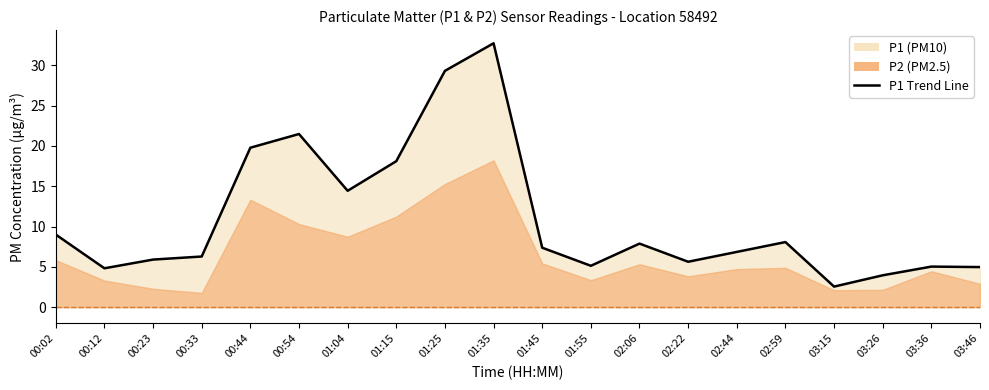

How many values are below 7?

10